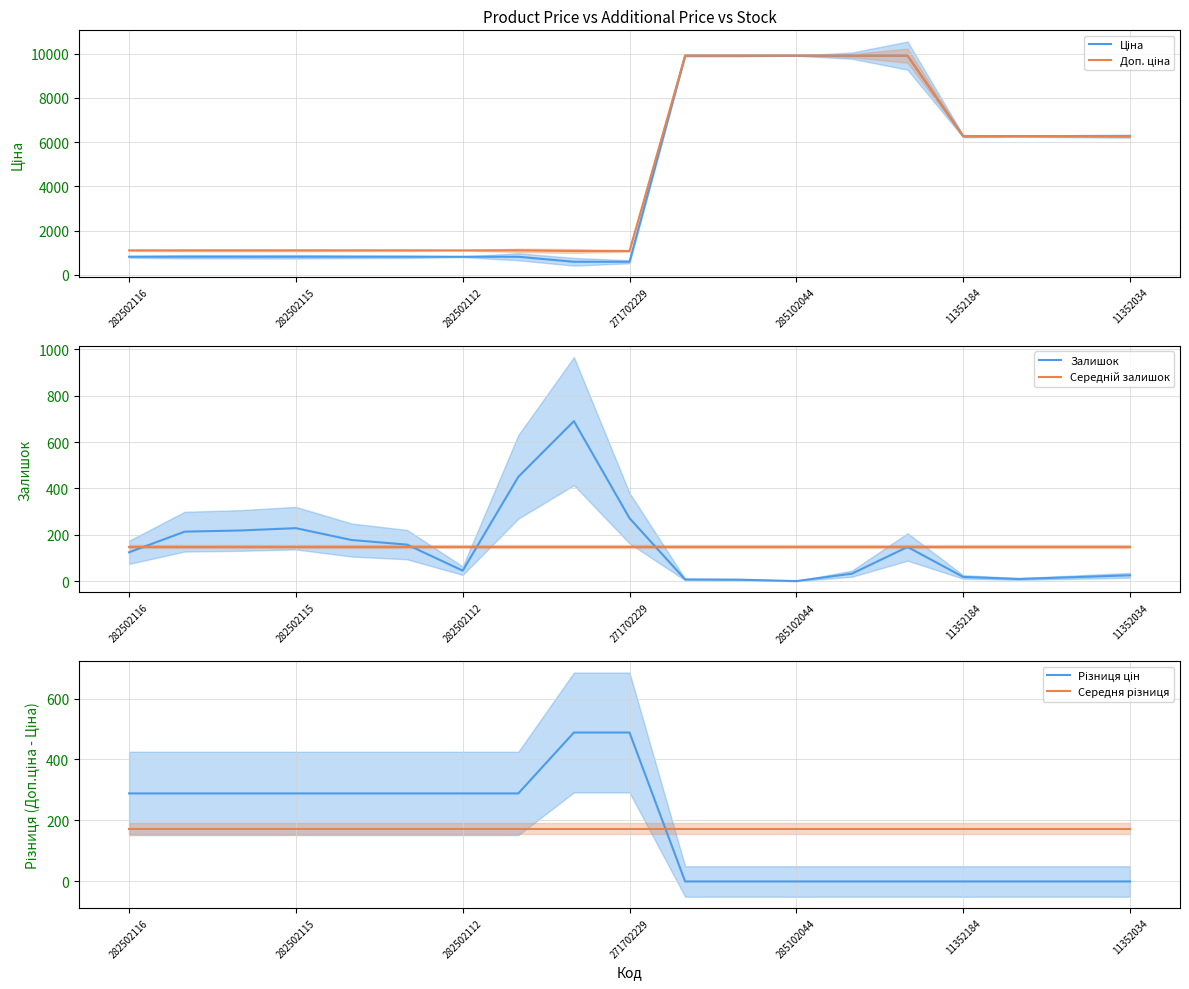

Is this an area chart (filled region under the line)?

No